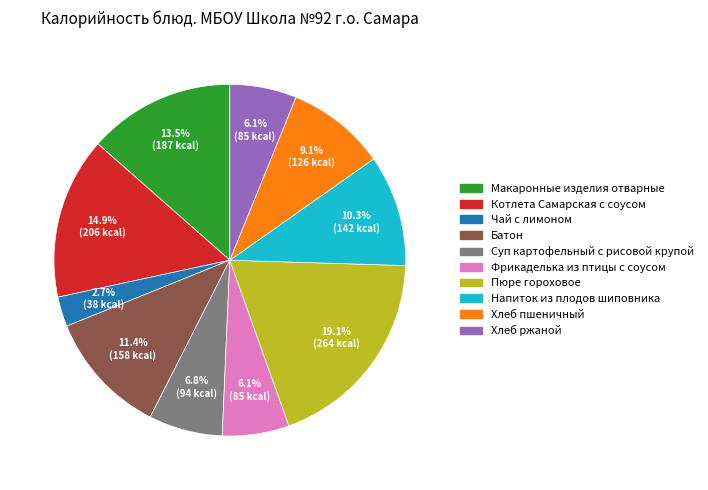

Which category has the smallest portion of the pie?

Чай с лимоном